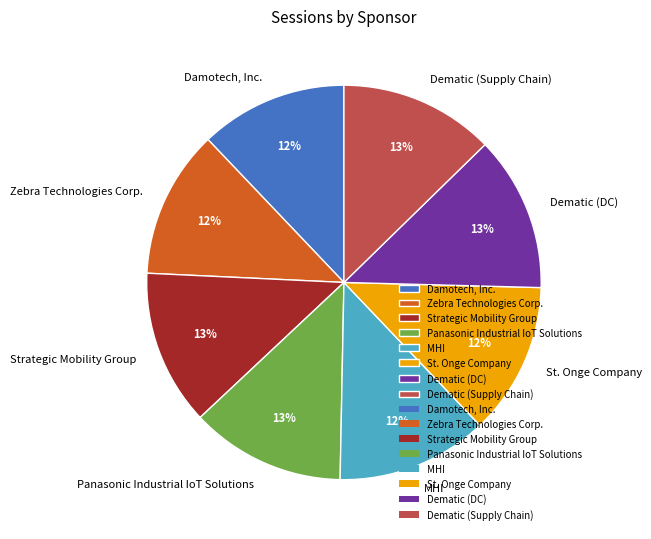

To the nearest percent, what percentage of the pie is MHI?

12%